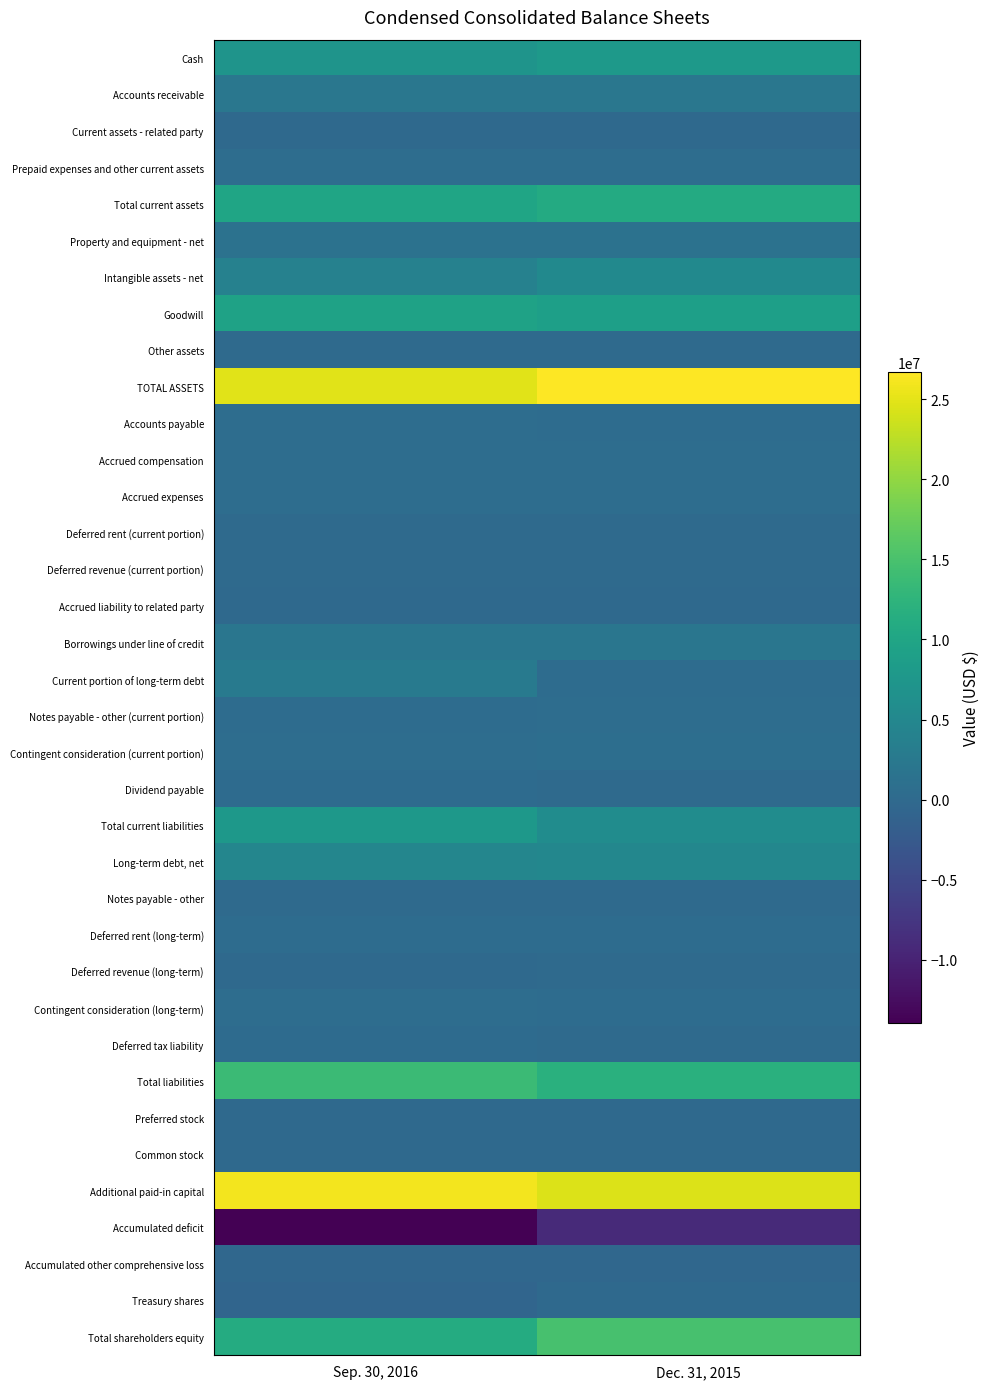

What is the maximum value shown in the chart?

26676898